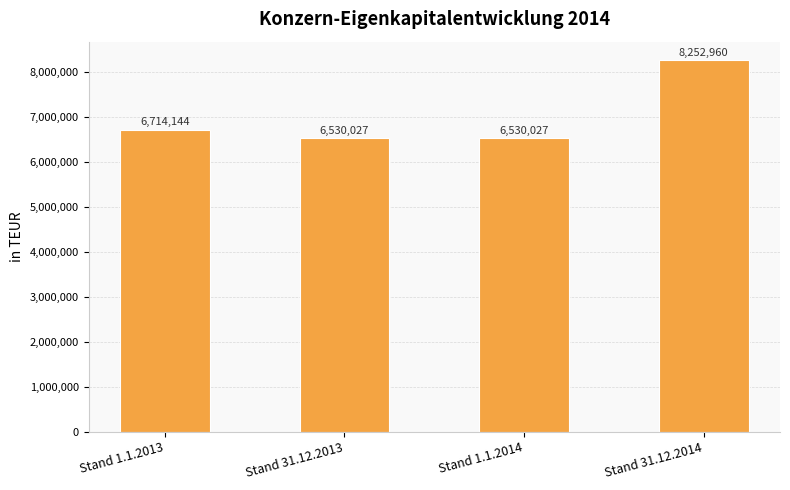

Reading right to left, what are all the values shown in this chart?

Stand 31.12.2014=8252960	Stand 1.1.2014=6530027	Stand 31.12.2013=6530027	Stand 1.1.2013=6714144